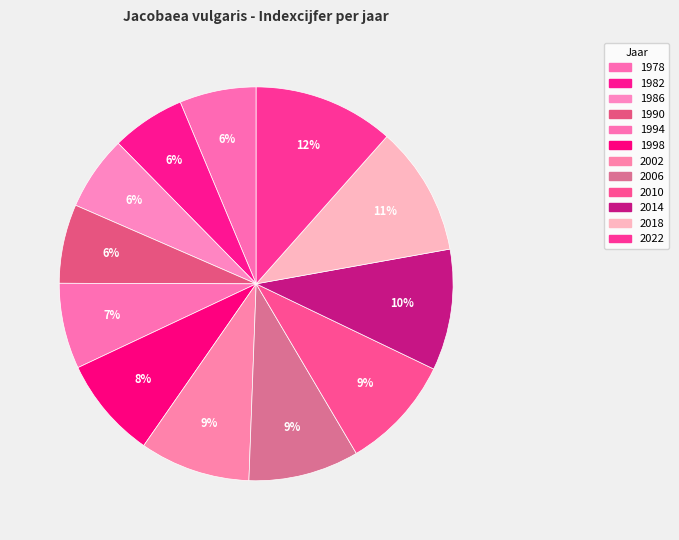

Do 2010 and 2014 together represent more than half of the pie?

No